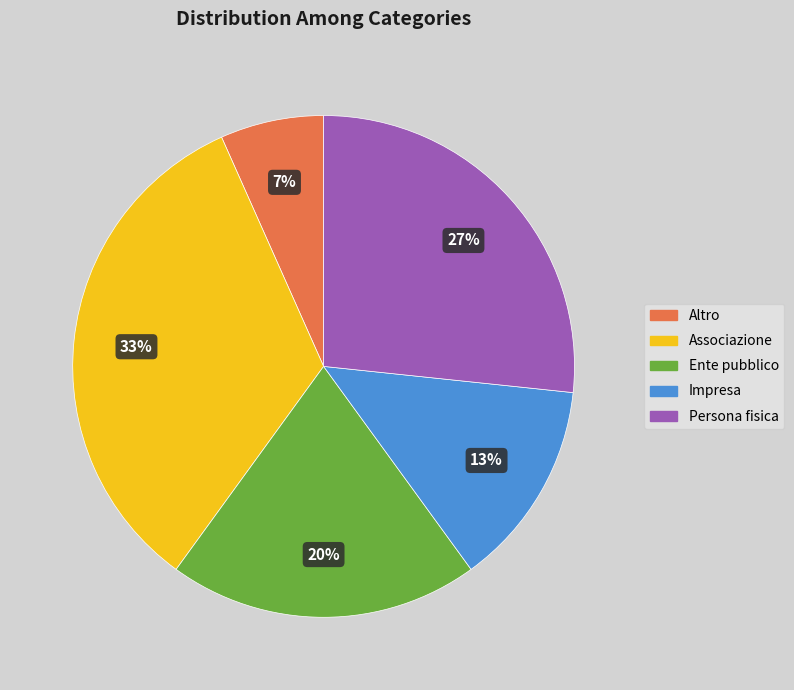

Does any single category account for the majority?

No